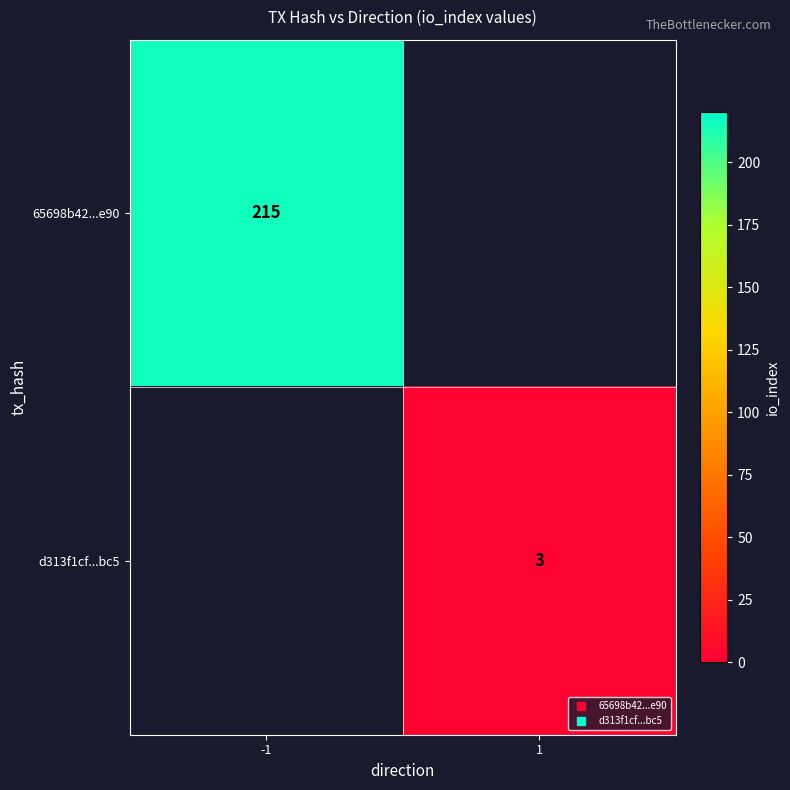

Is it true that 65698b42...e90 equals 341.2 at -1?

False